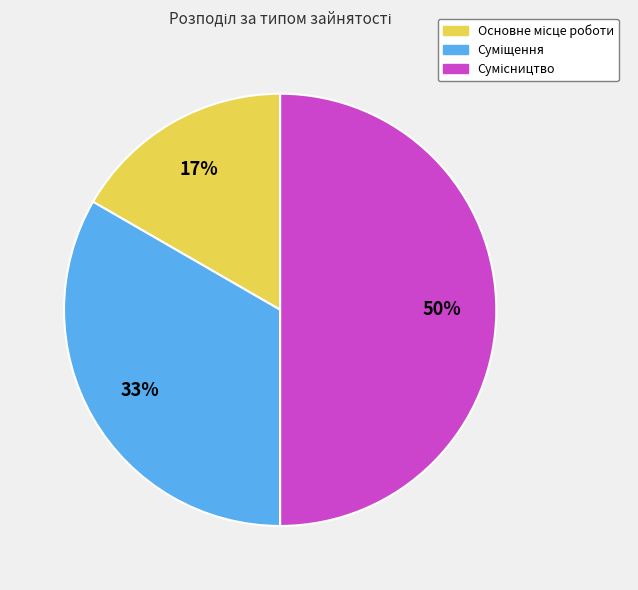

To the nearest percent, what is the difference between the largest and smallest slice percentages?

33%